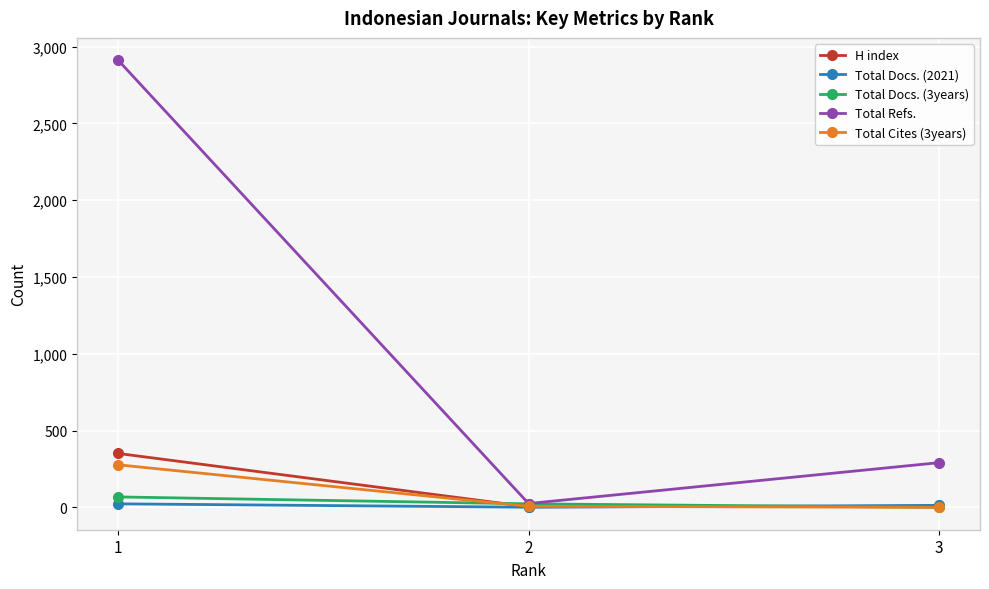

What is the total value across all series at 1?

3630